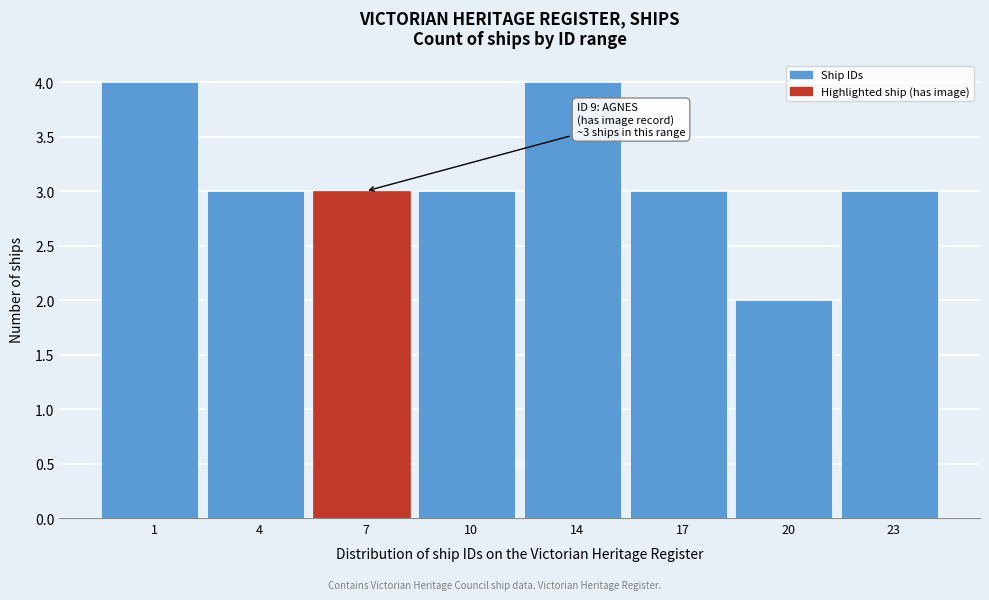

Reading left to right, extract all data points from this chart.

1=4	4=3	7=3	10=3	14=4	17=3	20=2	23=3